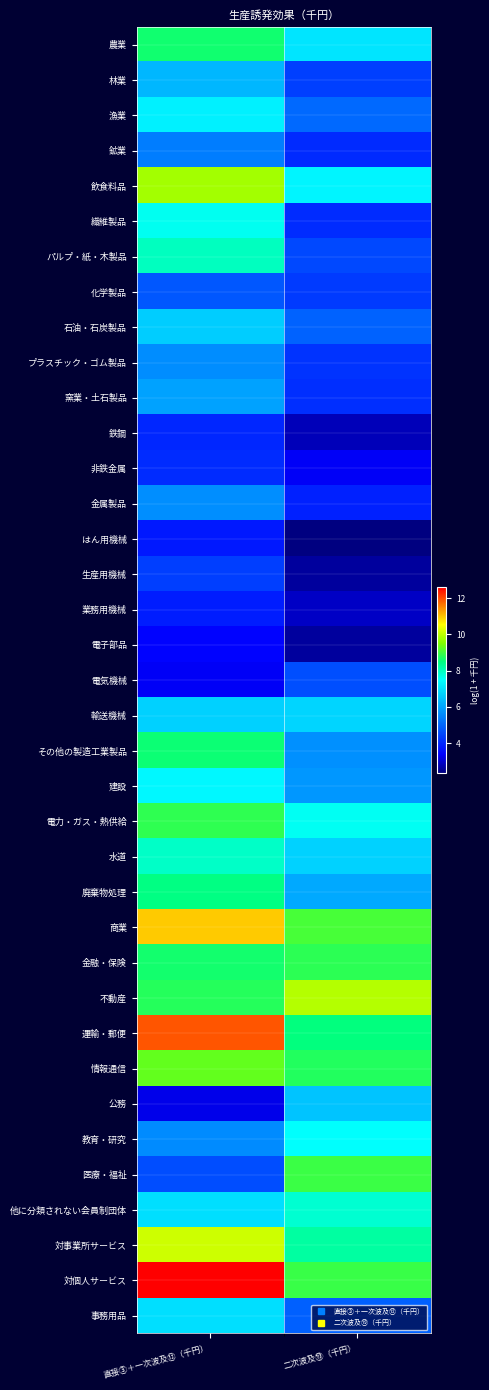

At which category is the sum across all series the highest?

直接③＋一次波及⑫（千円）